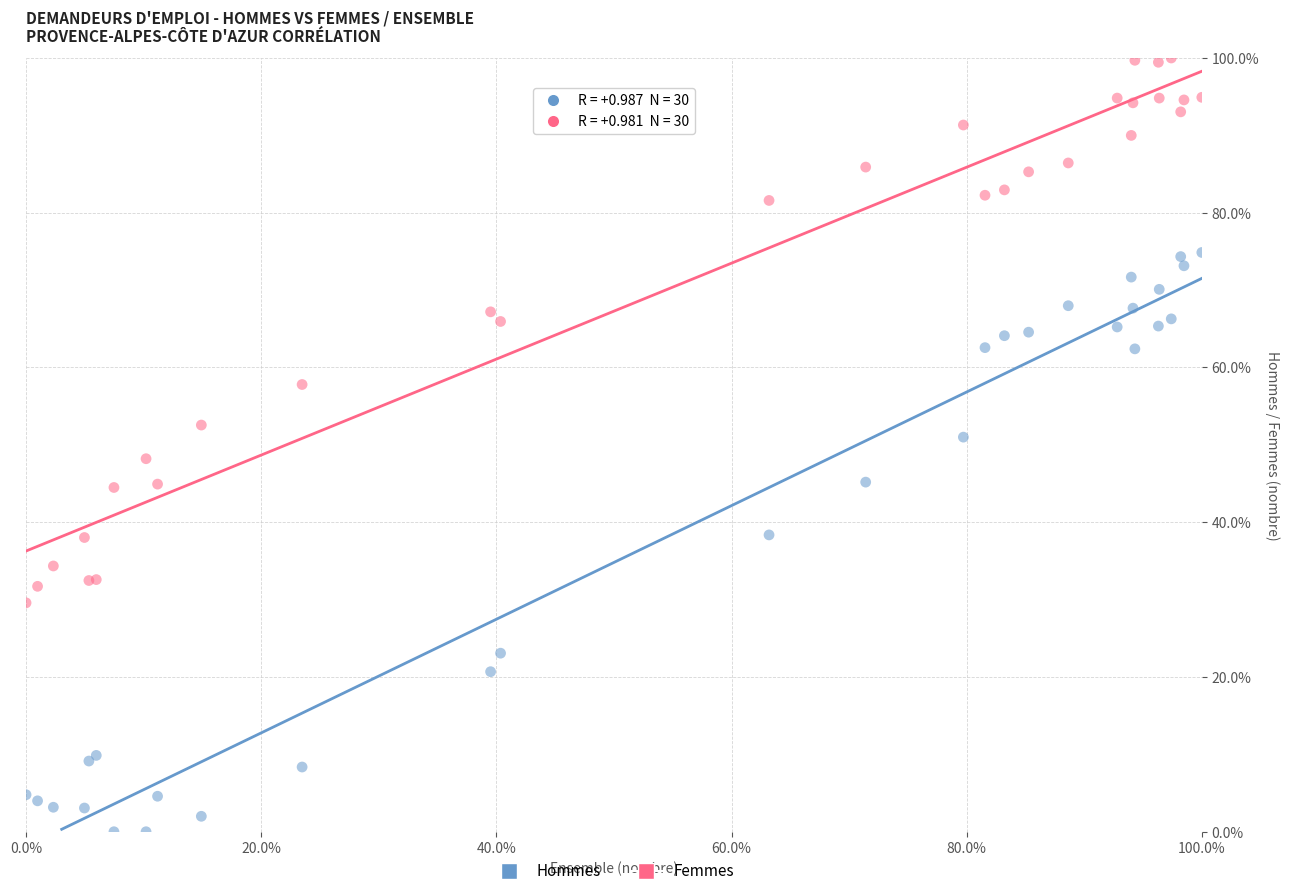

What are all the series names shown in the legend?

Hommes, Femmes